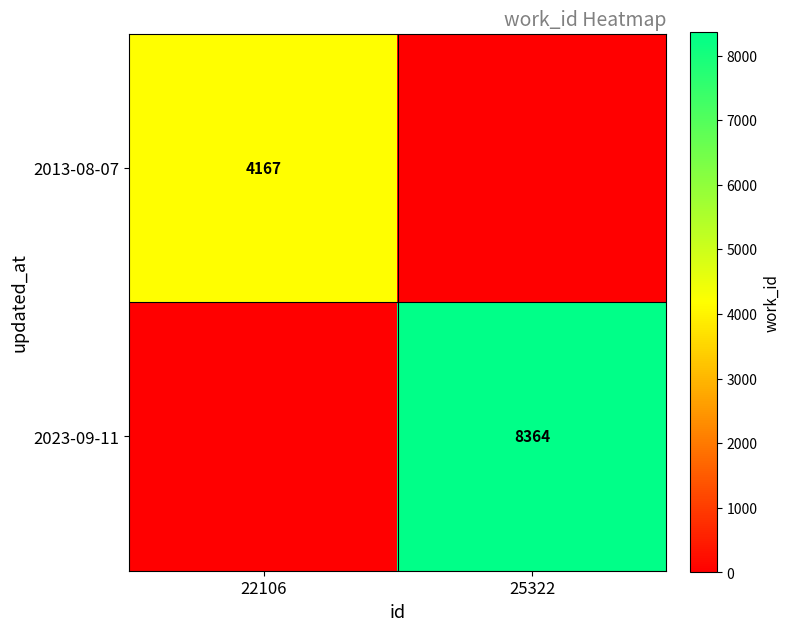

Is it true that 2023-09-11 equals 8364 at 25322?

True